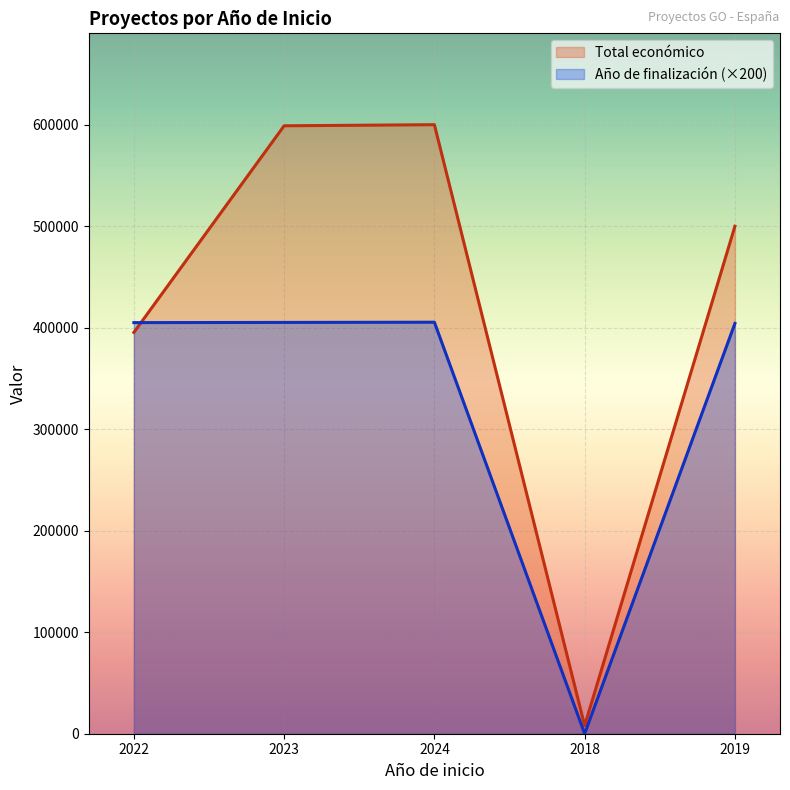

Rank the series by their average value, from lowest to highest.

Año de finalización (×200), Total económico